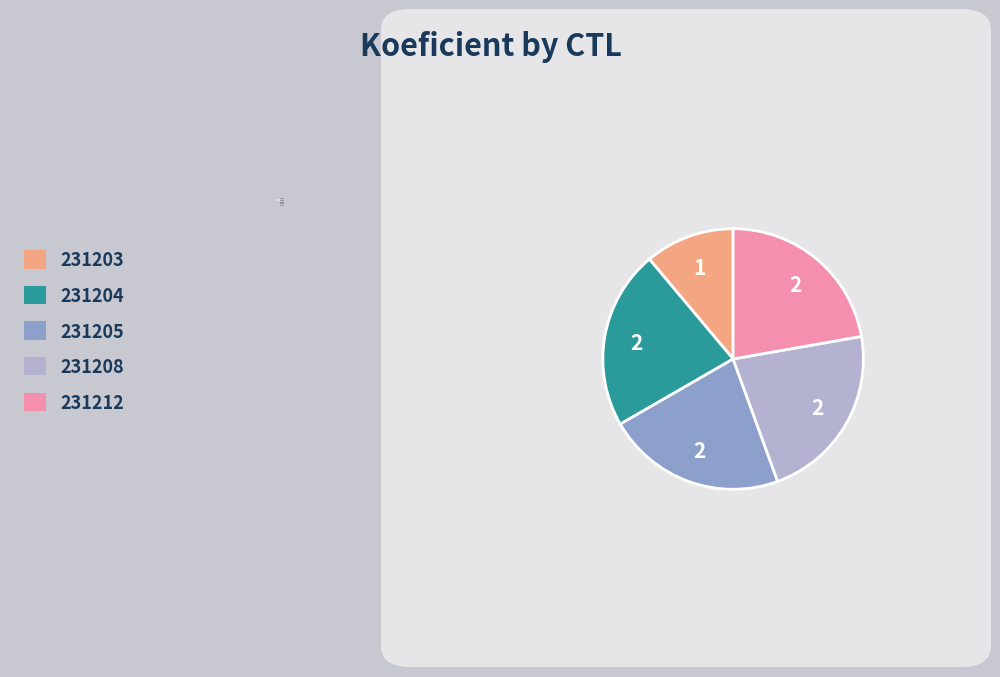

Does any single category account for the majority?

No